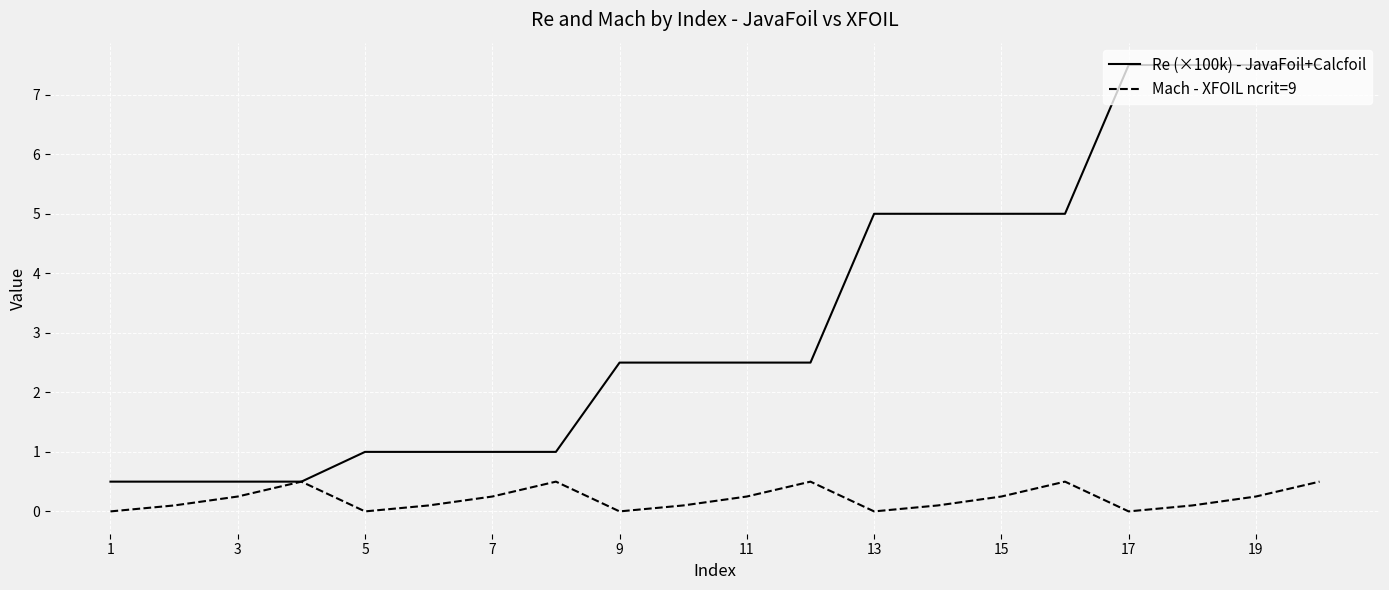

What is the maximum value shown in the chart?

7.5